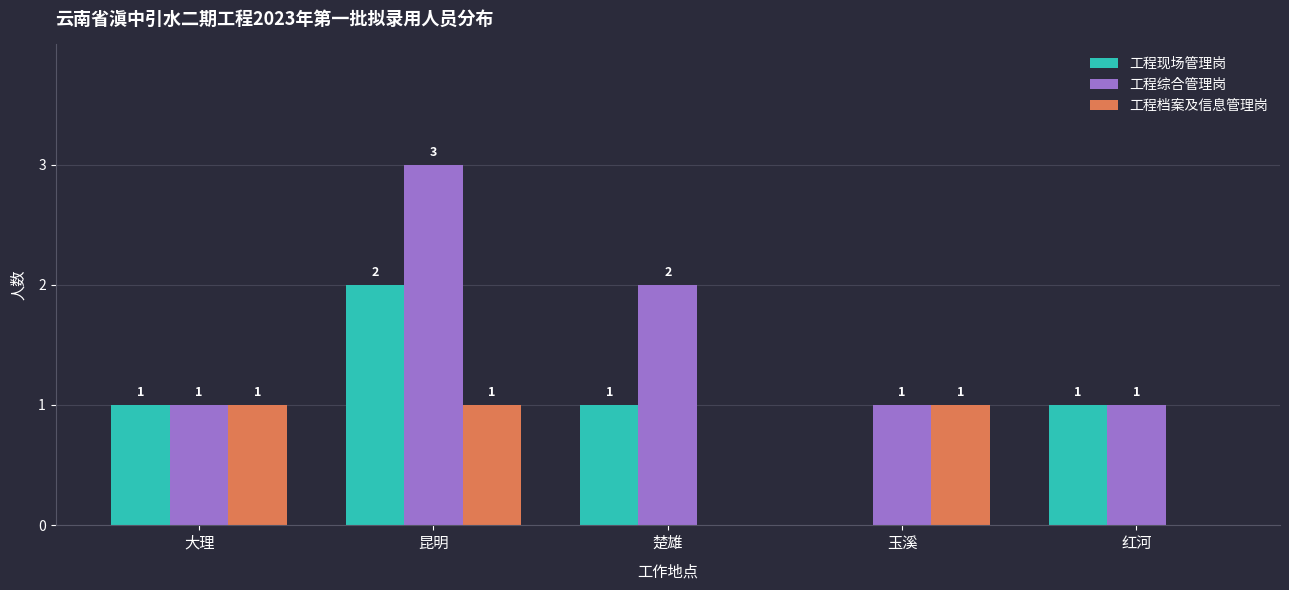

What is the approximate value of 工程综合管理岗 at 昆明?

3